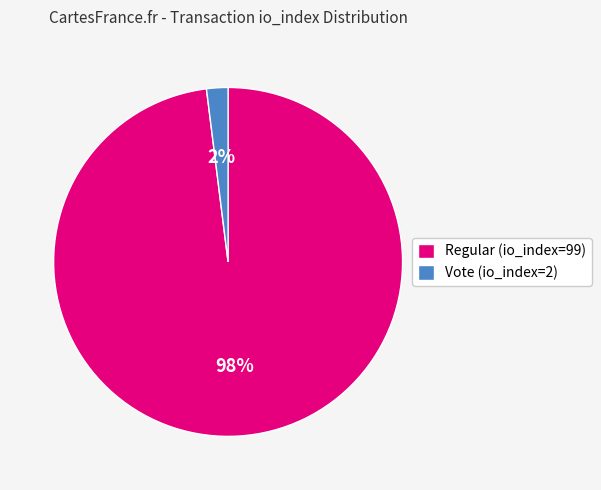

Count the number of slices in the pie.

2